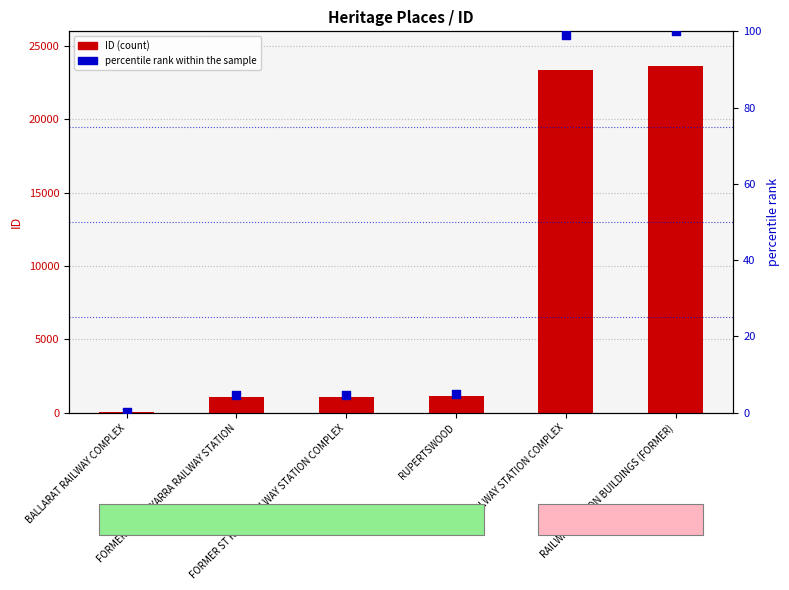

Which series contains the highest Y value?

ID (count)